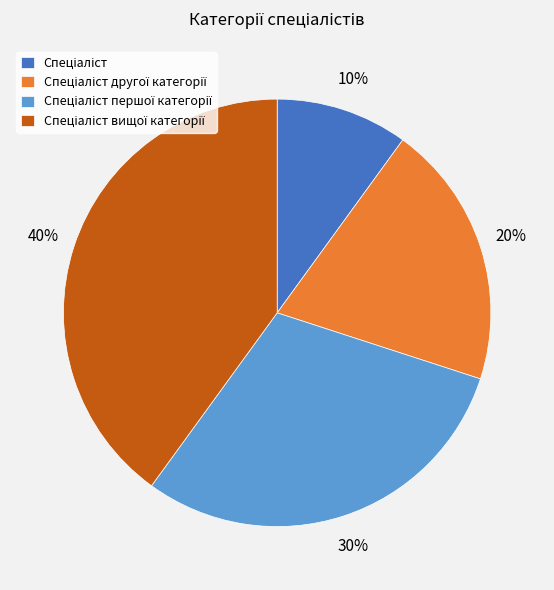

How many slices are in this pie chart?

4